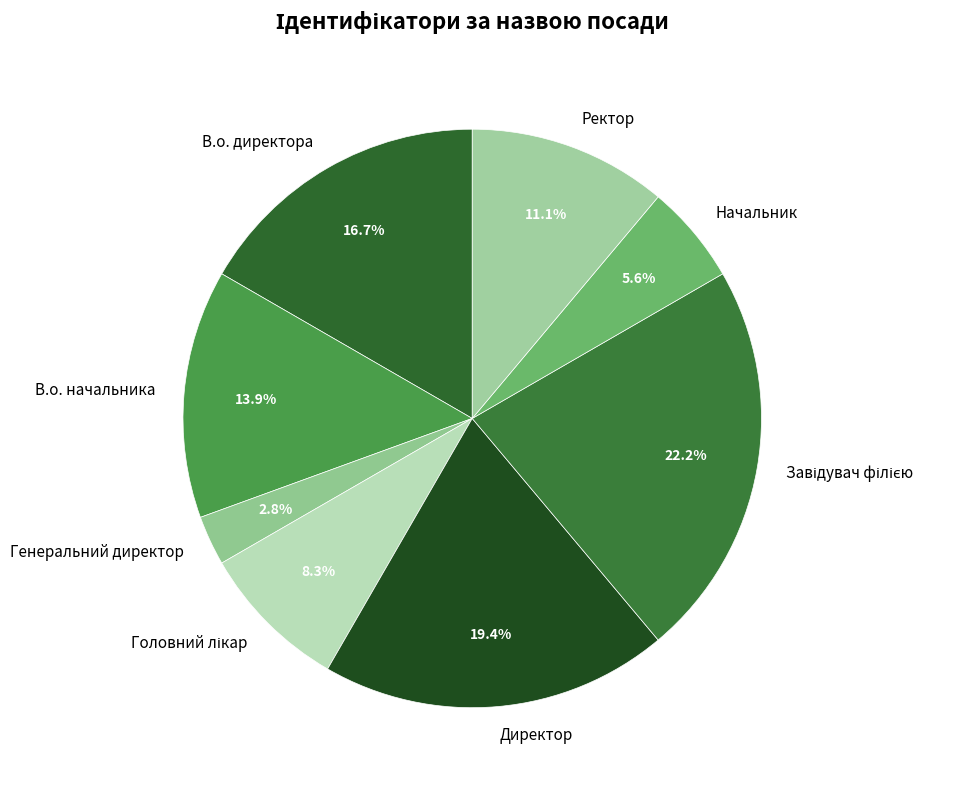

True or false: Начальник accounts for 13% of the total.

False